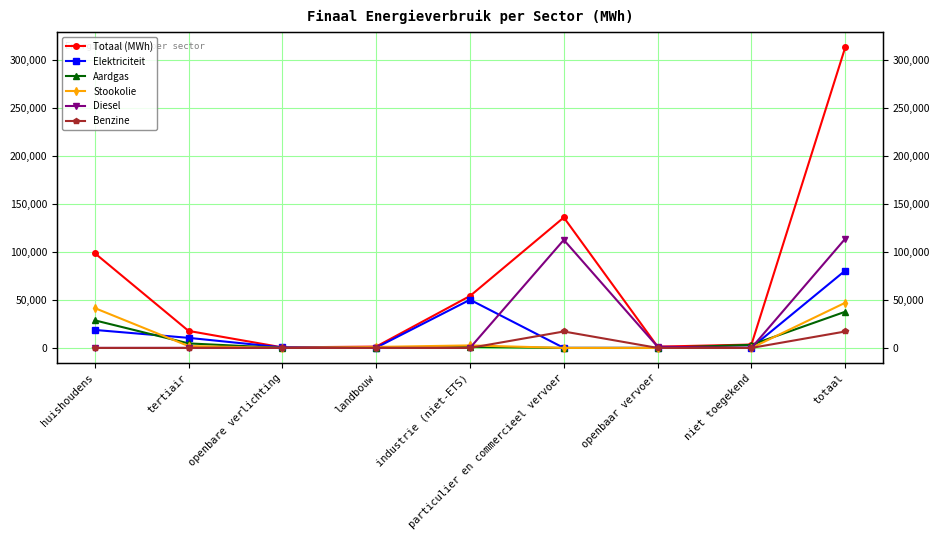

List the labels in order of Benzine value, smallest first.

huishoudens, tertiair, openbare verlichting, landbouw, industrie (niet-ETS), openbaar vervoer, niet toegekend, particulier en commercieel vervoer, totaal